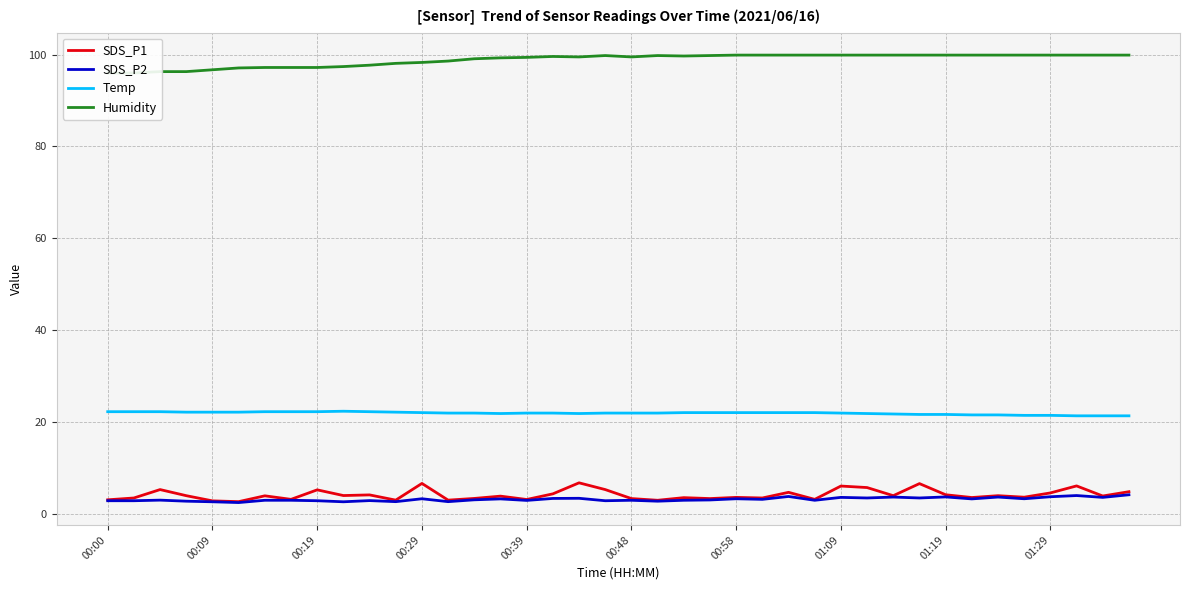

What is the spread (max minus min) of values at 29?

96.5